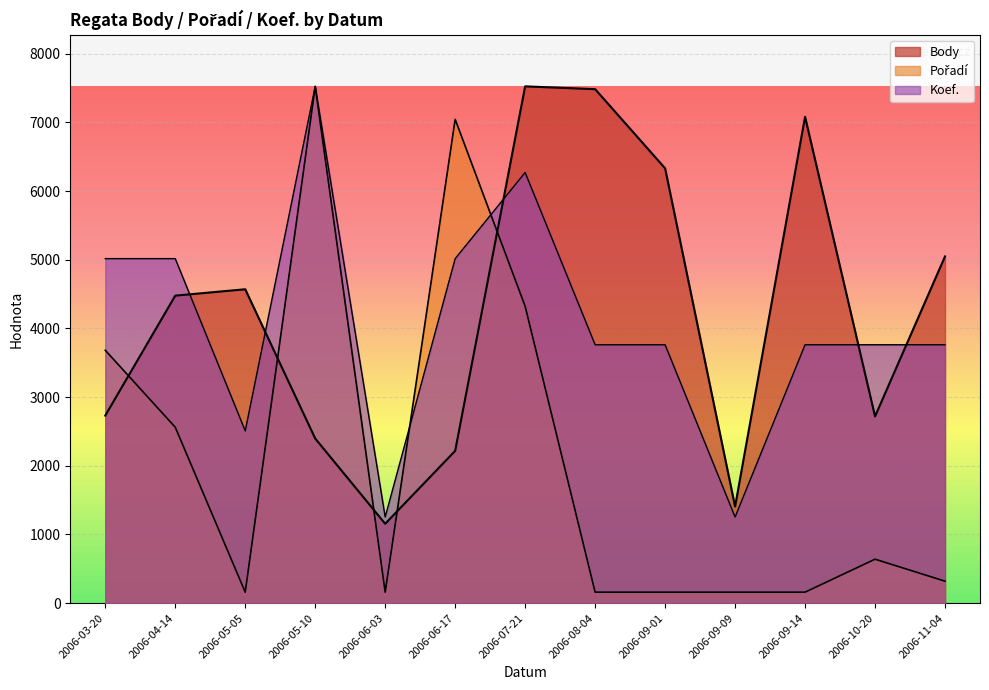

List the series in order of their peak value, highest first.

Body, Pořadí, Koef.